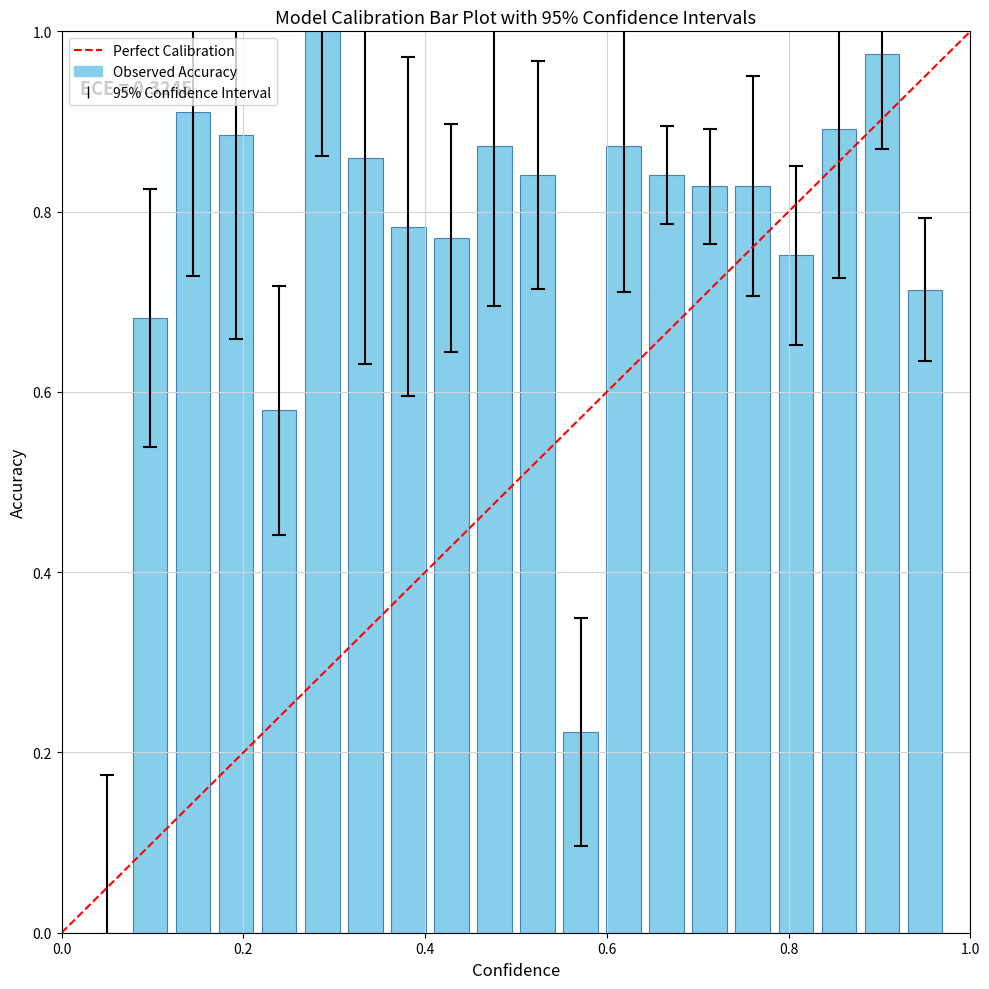

What is the sum of all values?

15.1